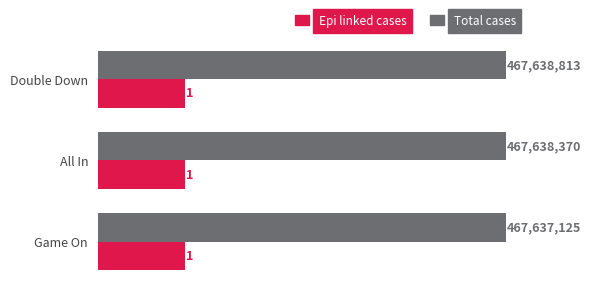

Count the Total cases values in the range 4 to 5.

3